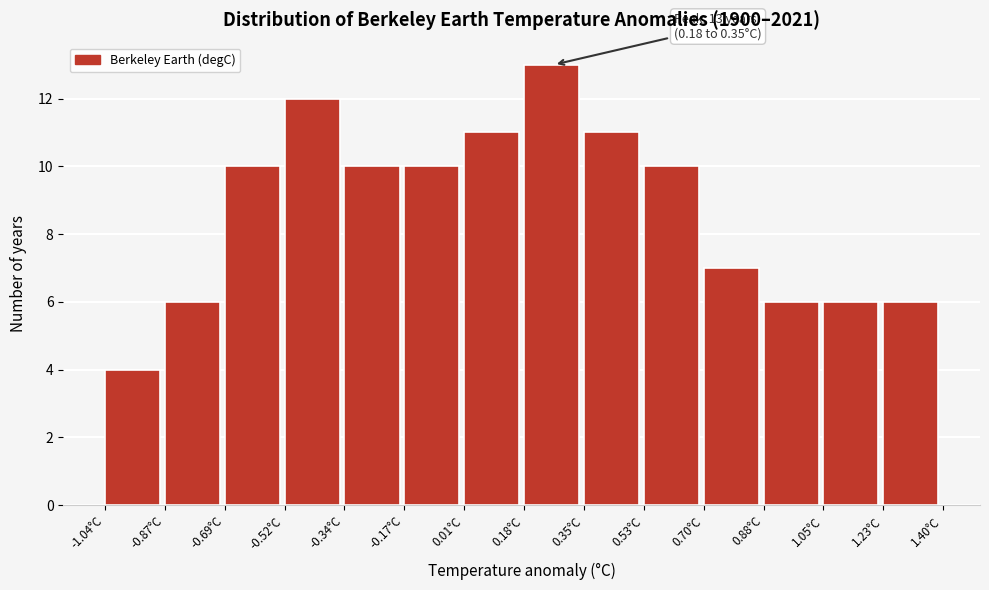

Over which range of the x-axis is the bar tallest?

0.18 to 0.36